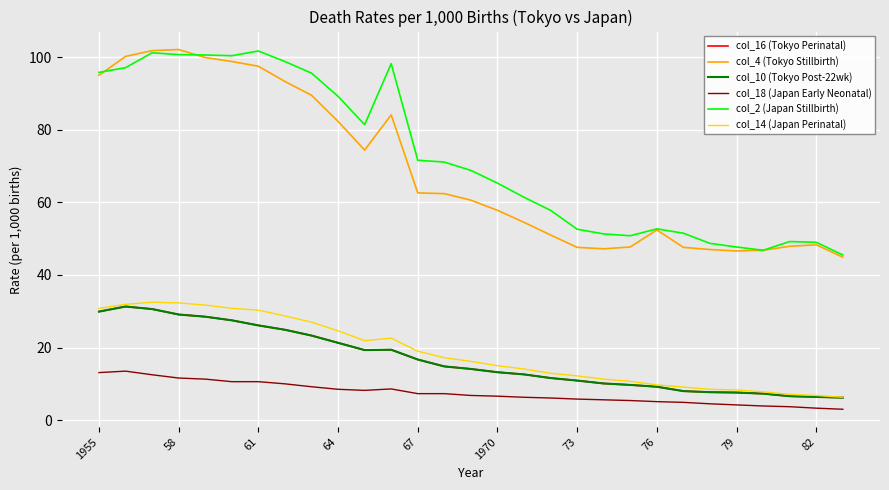

What is the highest value of the col_16 (Tokyo Perinatal) series?

31.3